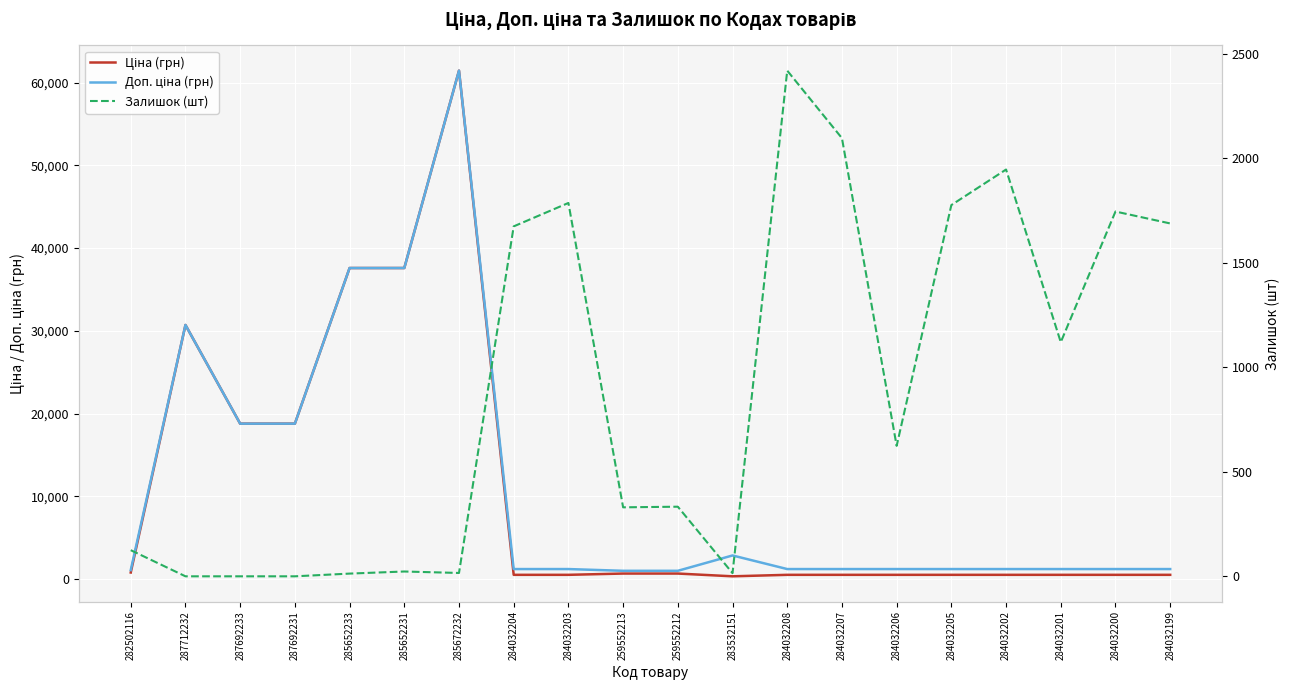

What is the total value across all series at 284032205?

3550.4